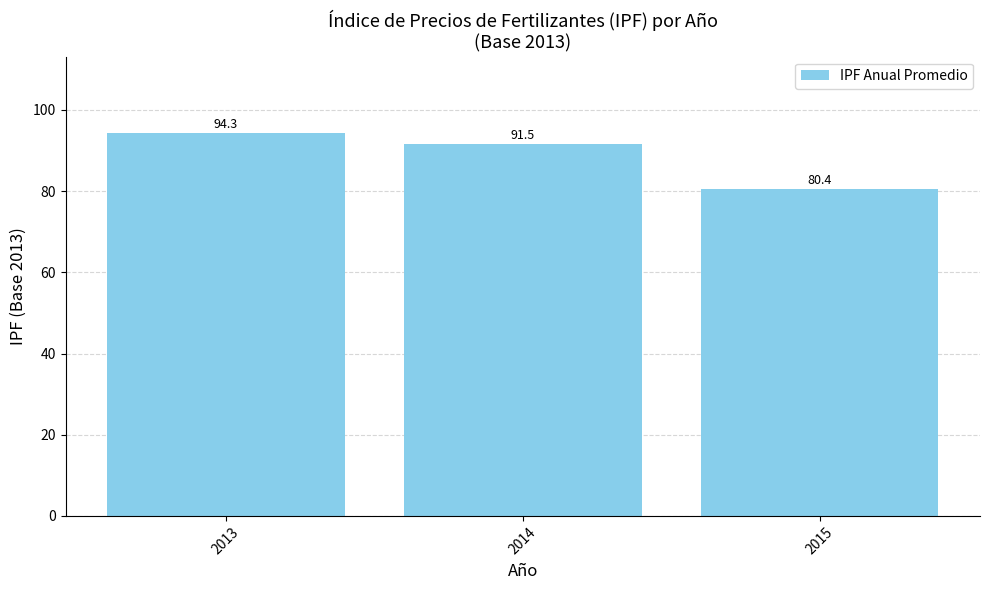

What is the sum of the values at 2015 and 2014?

171.9